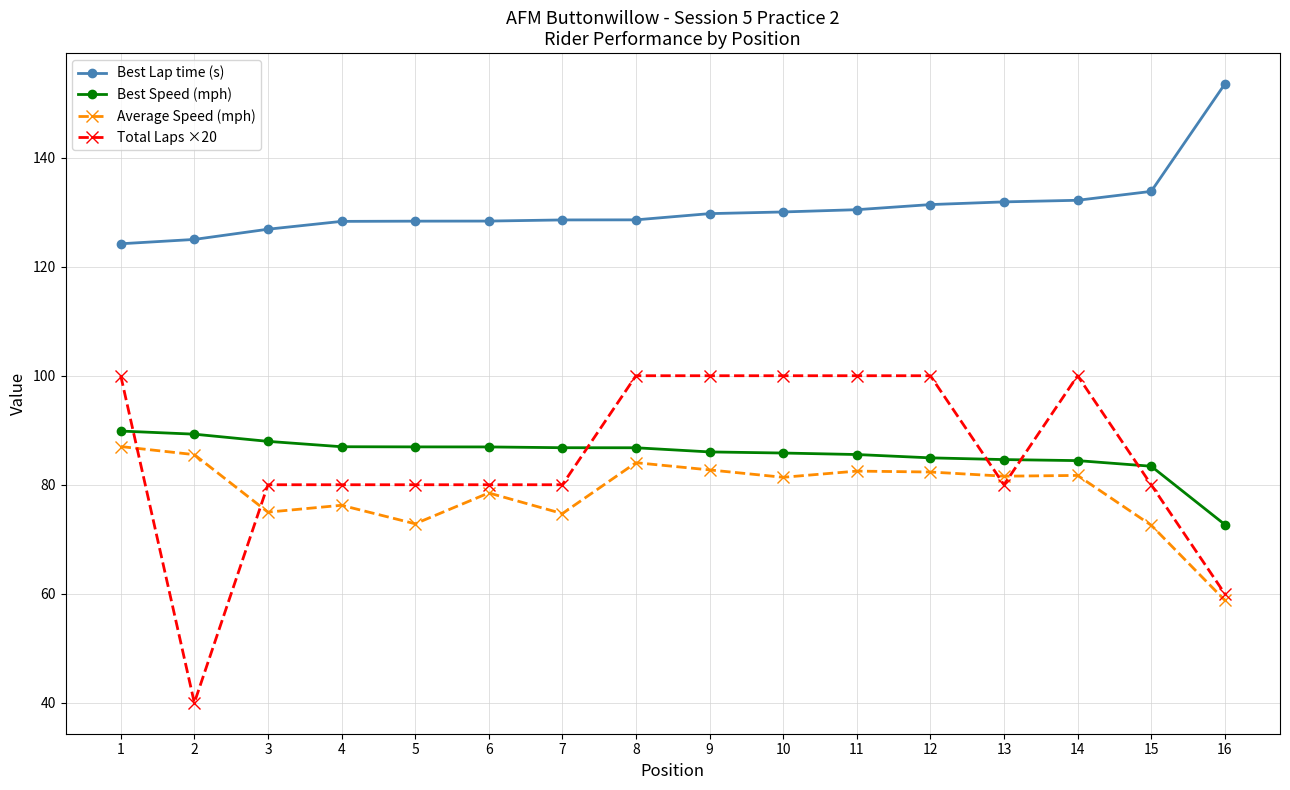

Where do Best Speed (mph) and Total Laps ×20 first cross each other?

1 and 2